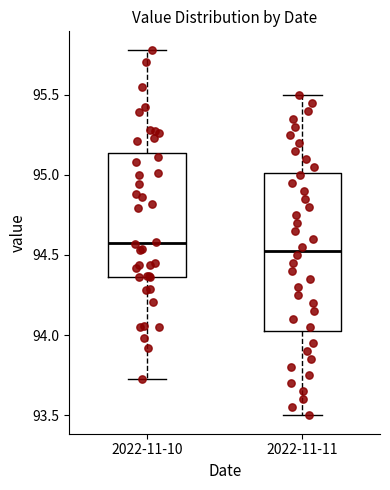

Reading left to right, transcribe this box plot: for each box, give where its median line is, the range the box spans, and where its two whiskers end, as read against the y-axis. The values are not printed on the chart, so give them approximately, as read against the axis.

2022-11-10: median 94.60, box 94.35 to 95.15, whiskers 93.75 to 95.80
2022-11-11: median 94.55, box 94.05 to 95.00, whiskers 93.50 to 95.50